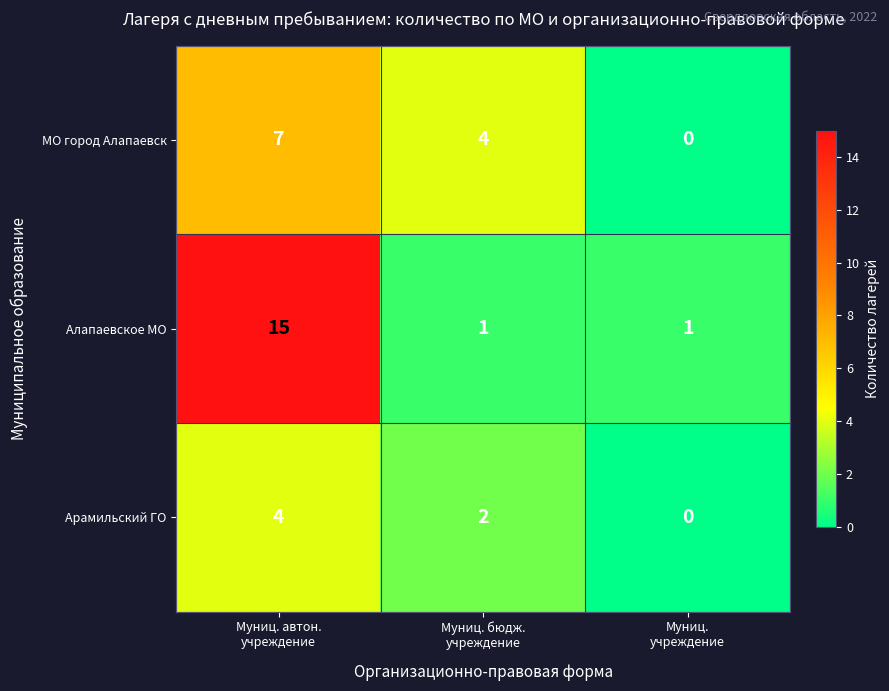

List the series in order of their peak value, lowest first.

Арамильский ГО, МО город Алапаевск, Алапаевское МО